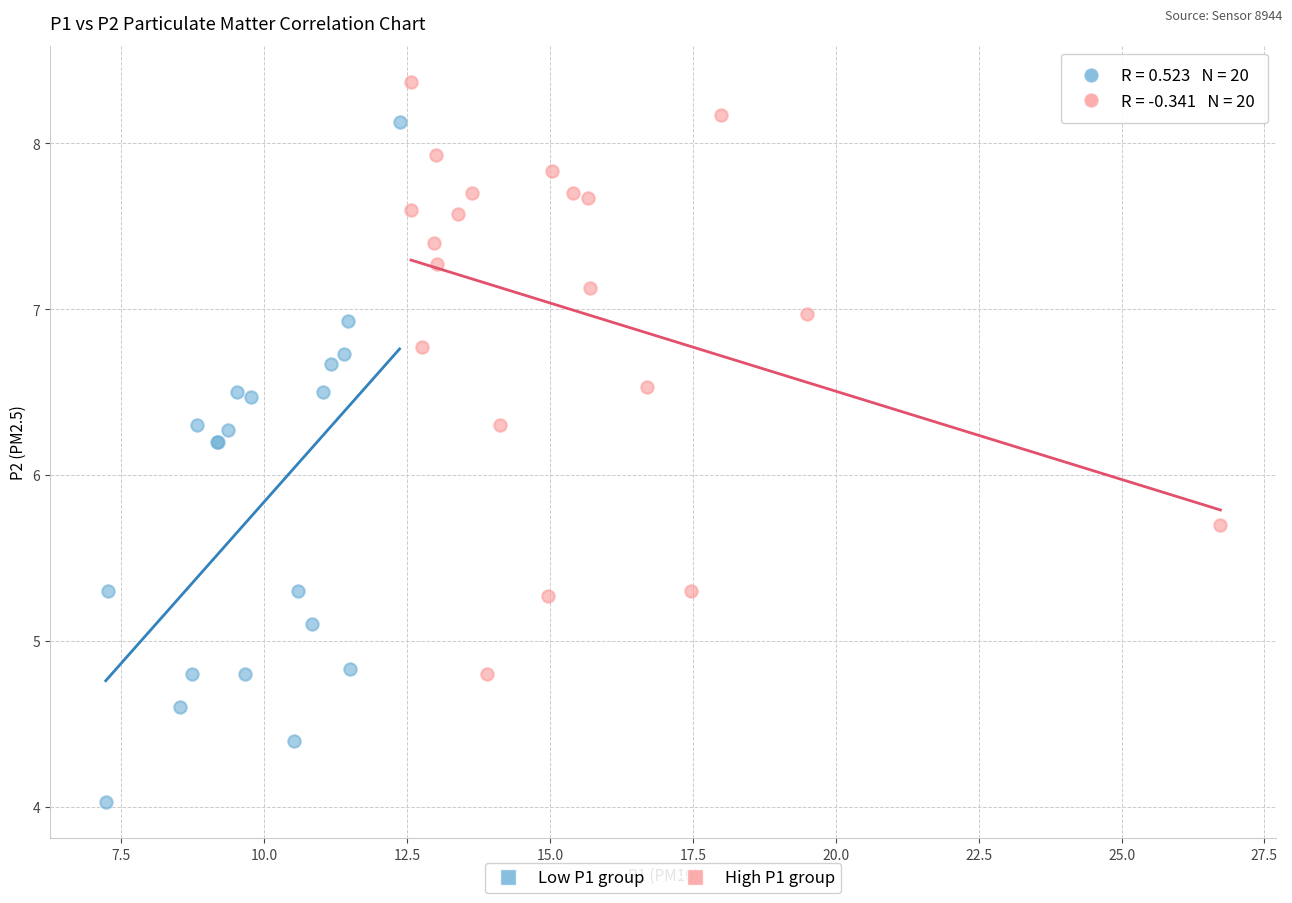

Which series reaches the minimum Y coordinate?

Low P1 group